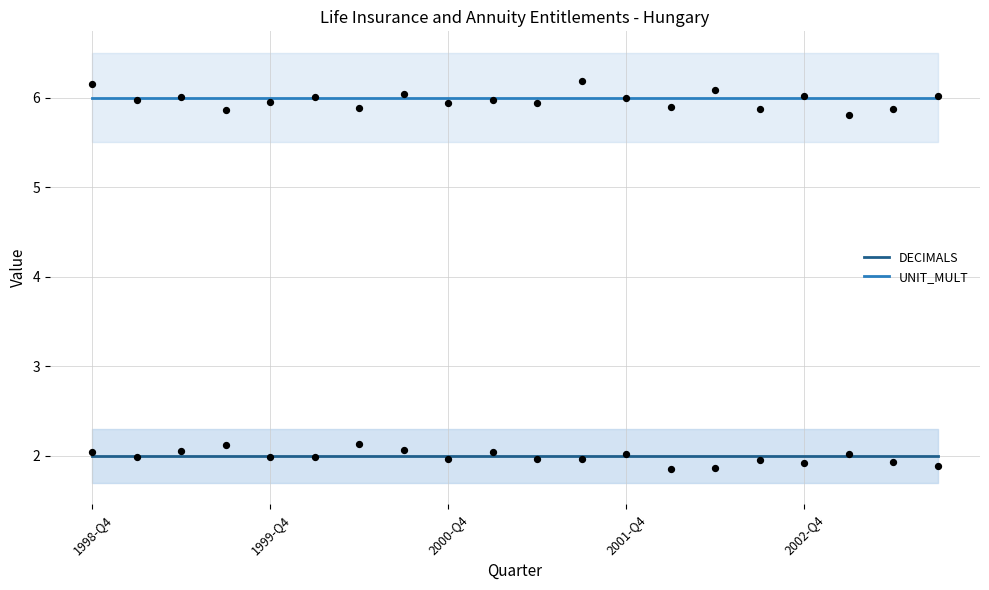

At which category is the sum across all series the highest?

1998-Q4